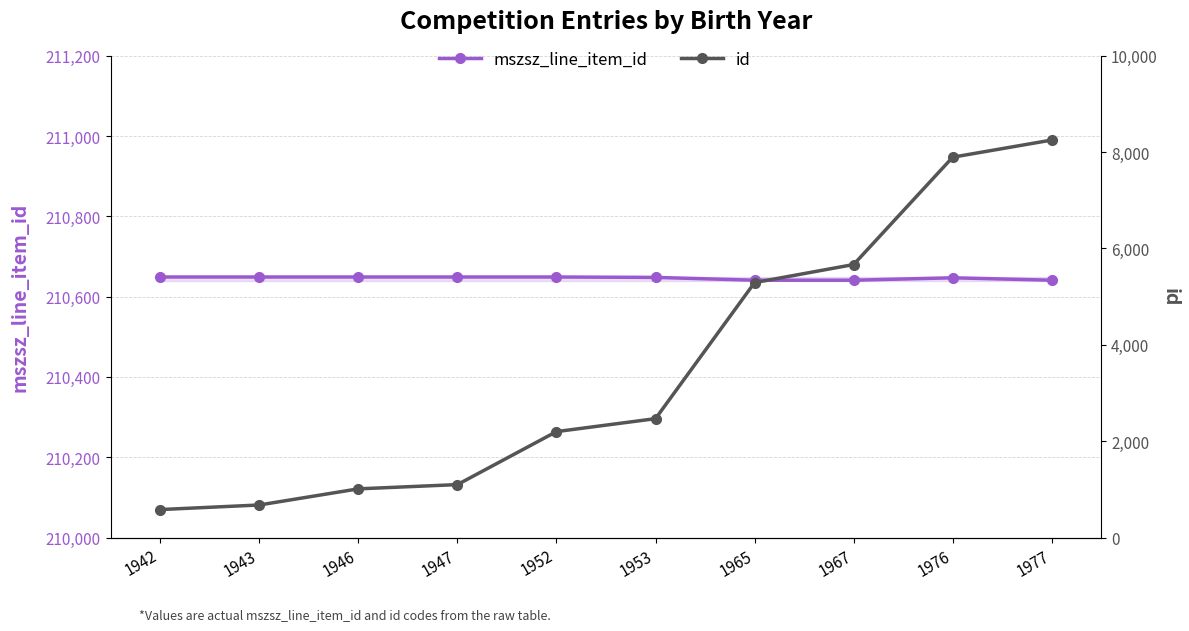

What is the minimum value shown in the chart?

581